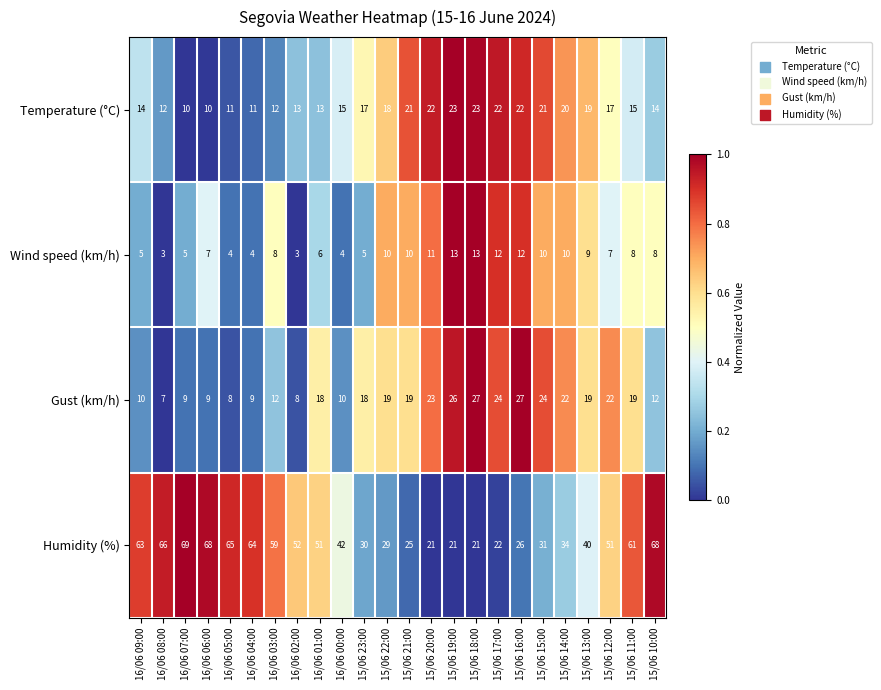

Rank the series by their maximum value, from highest to lowest.

Humidity (%), Gust (km/h), Temperature (°C), Wind speed (km/h)